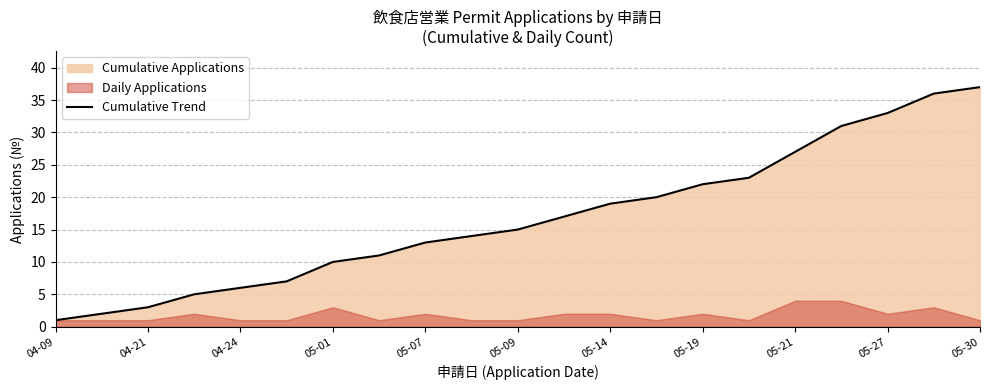

The value at 19 is 36. True or false?

True